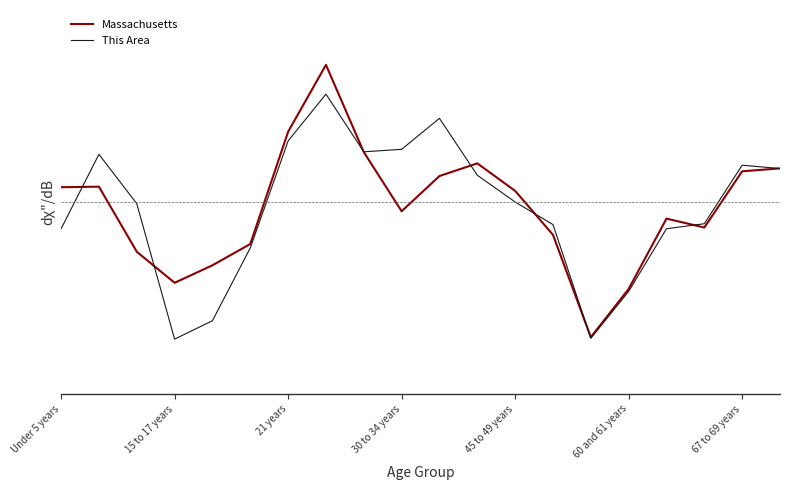

Is this an area chart (filled region under the line)?

No